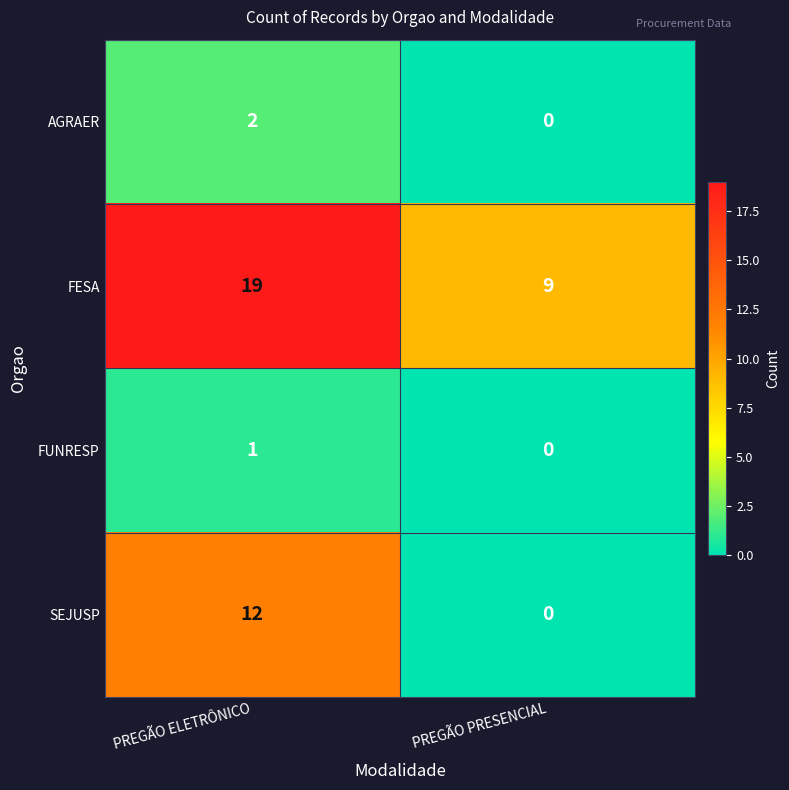

Which series has the largest total across all categories?

FESA